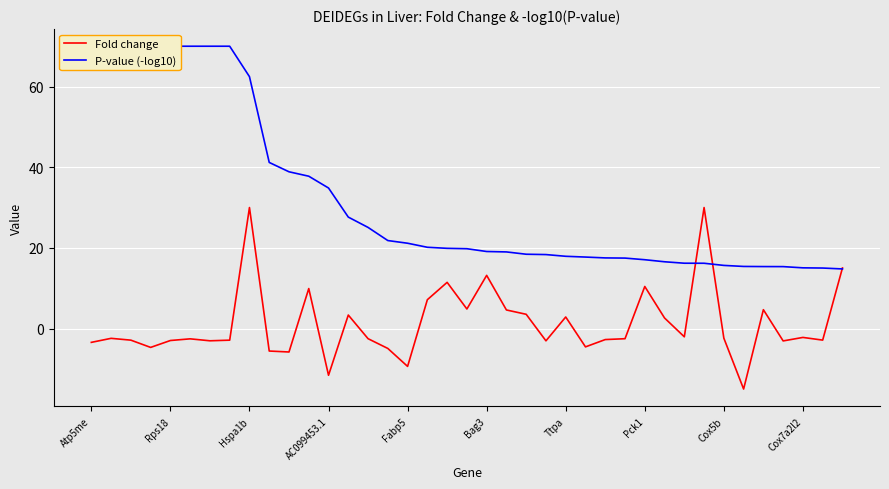

At how many categories does at least one series exceed 3?

39